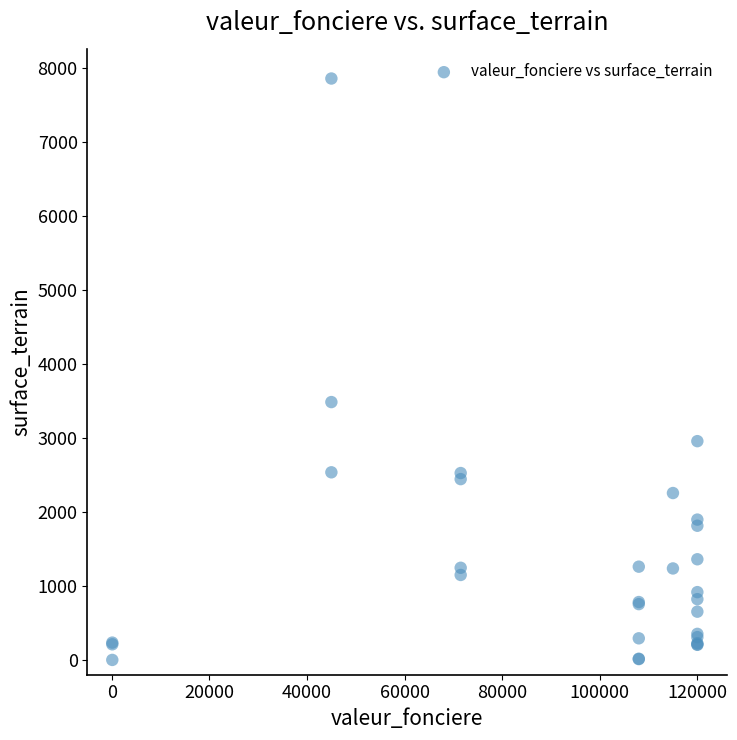

What Y value in the scatter plot is closest to 3928?

3484